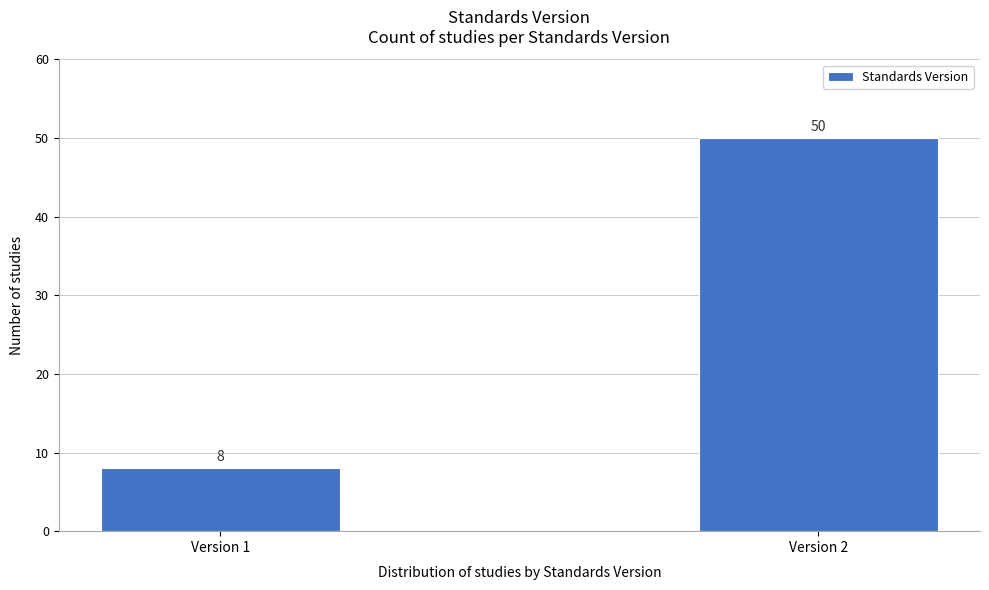

Reading right to left, extract all data points from this chart.

50	8